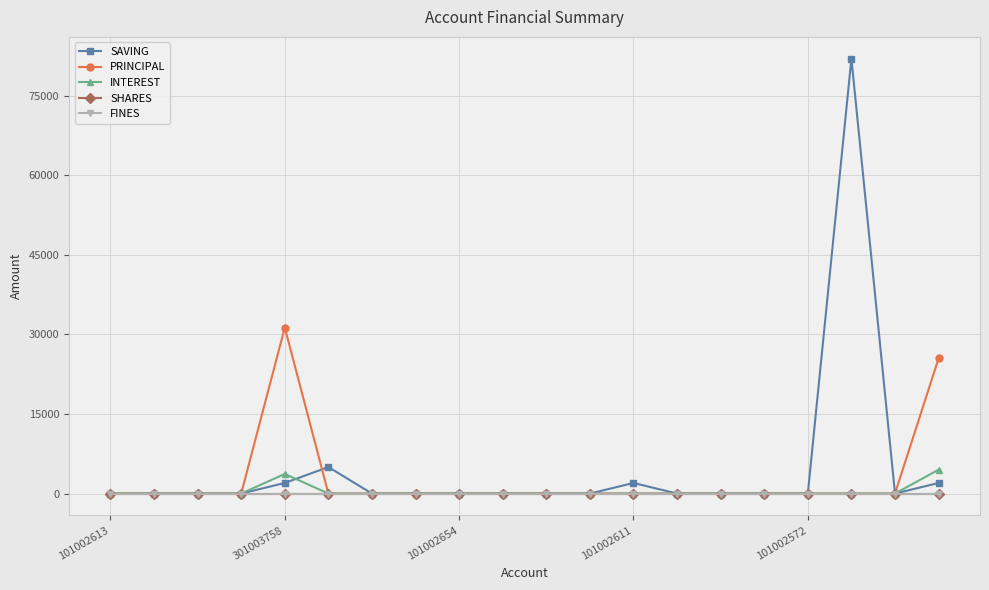

True or false: SHARES and SAVING intersect in this chart.

False